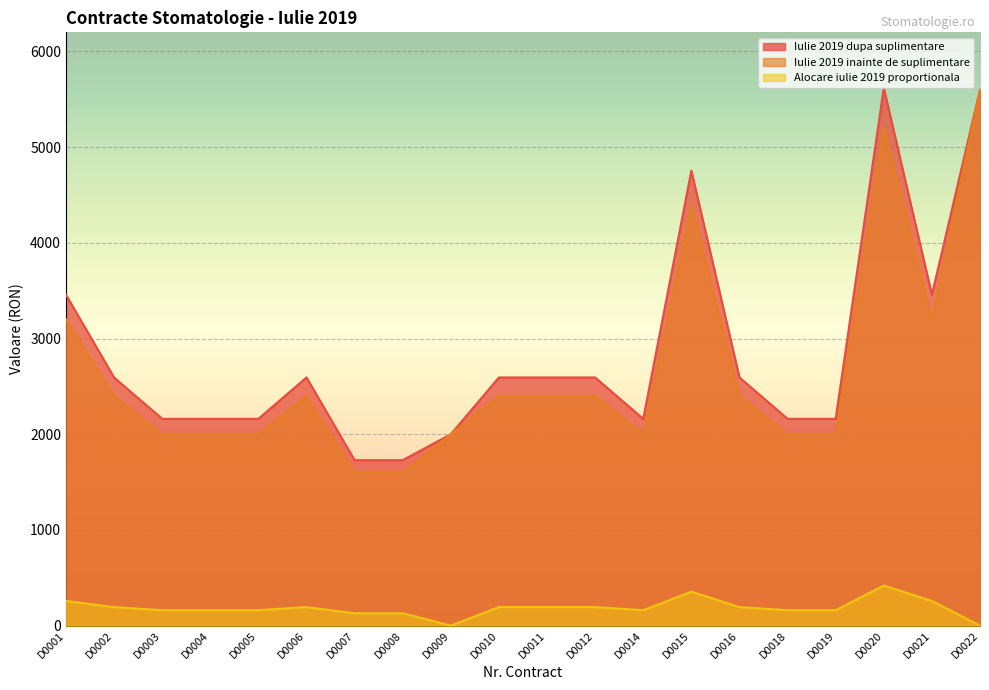

True or false: Iulie 2019 inainte de suplimentare has a value of 3412.3 at D0014.

False